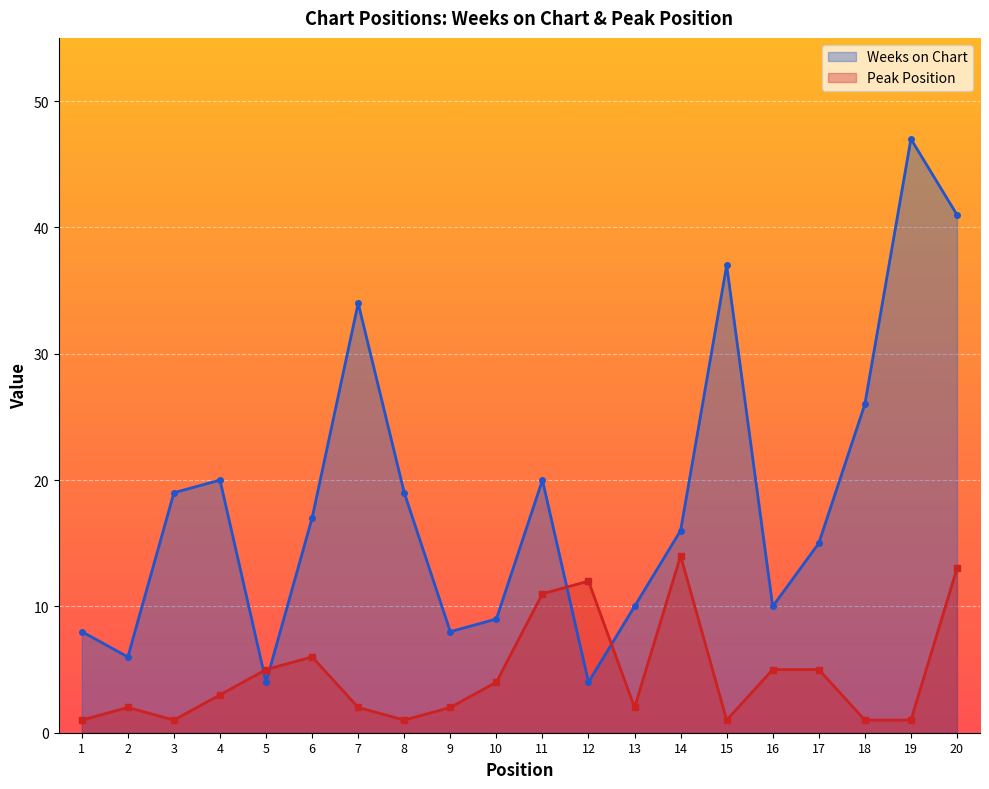

The Peak Position series shows 1 at 3. True or false?

True